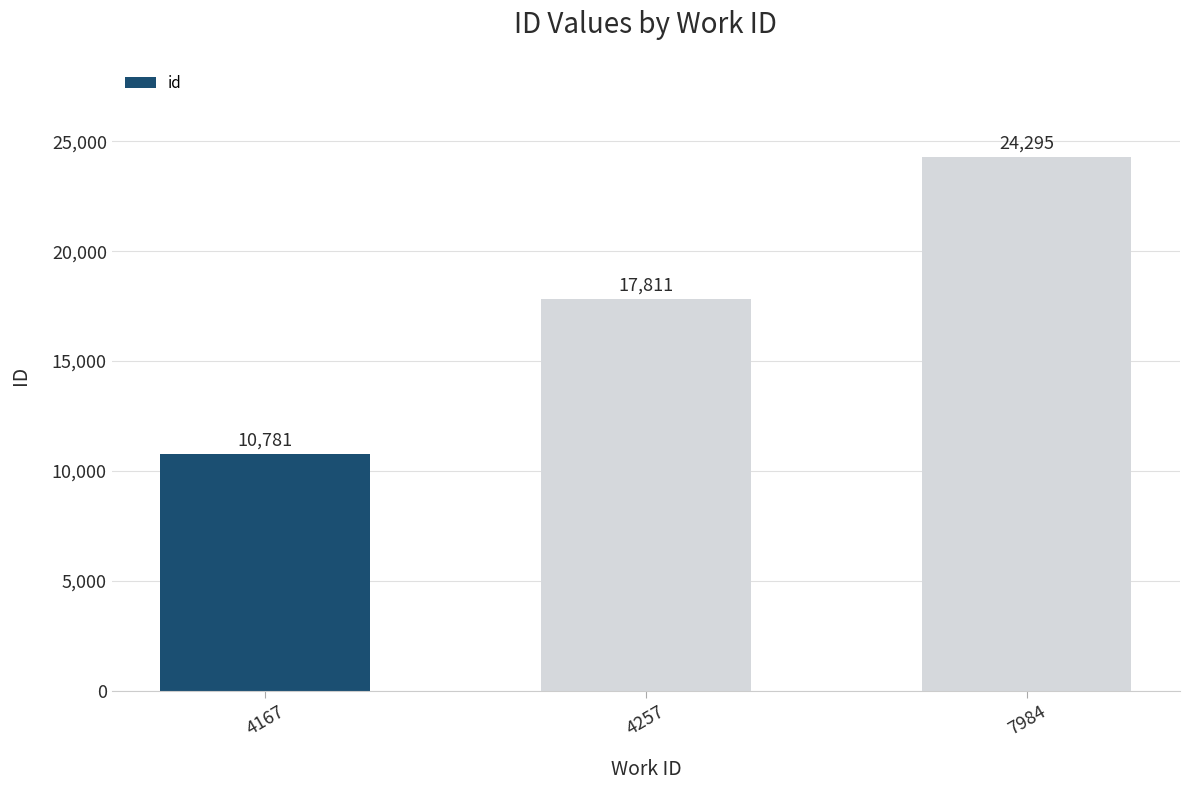

Which category has the highest value across all series?

7984